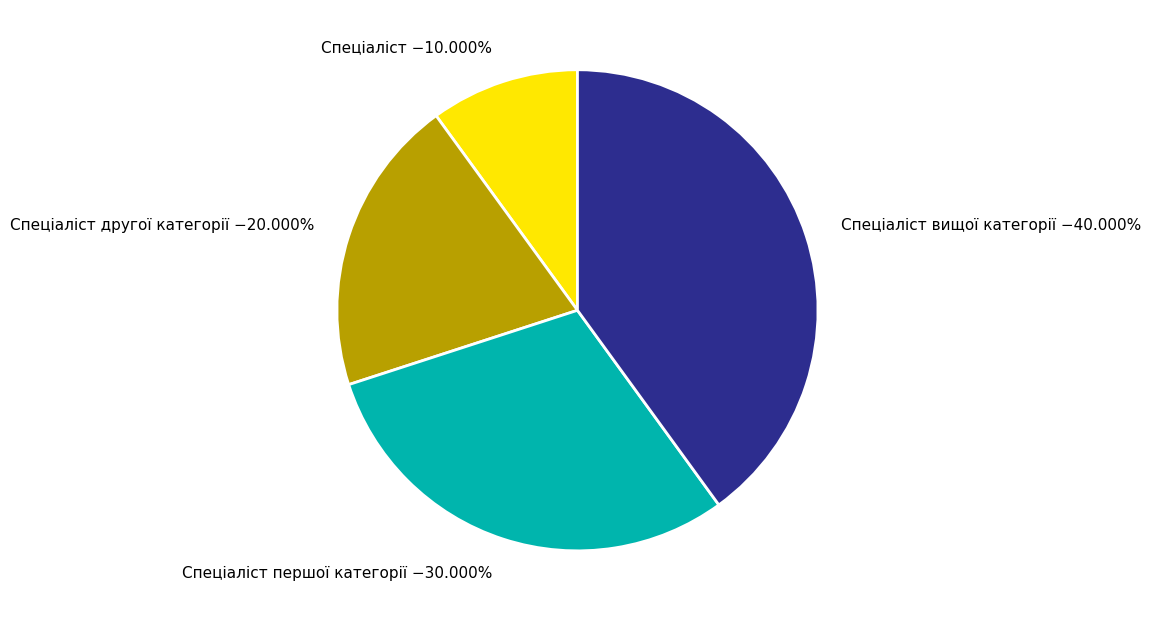

Does any single category account for the majority?

No